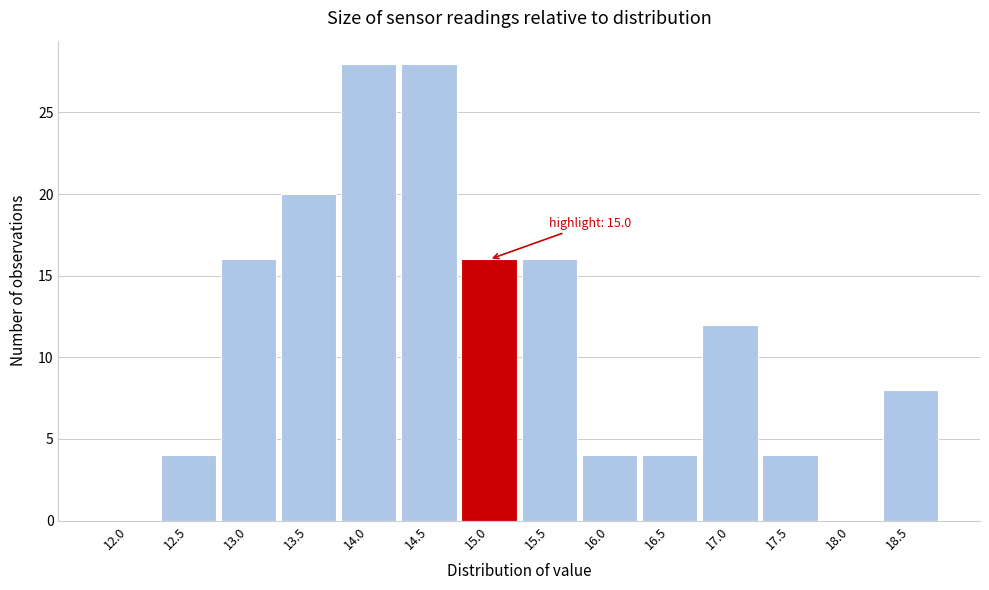

Reading left to right, transcribe all the data shown in this chart.

12.0=0	12.5=4	13.0=16	13.5=20	14.0=28	14.5=28	15.0=16	15.5=16	16.0=4	16.5=4	17.0=12	17.5=4	18.0=0	18.5=8